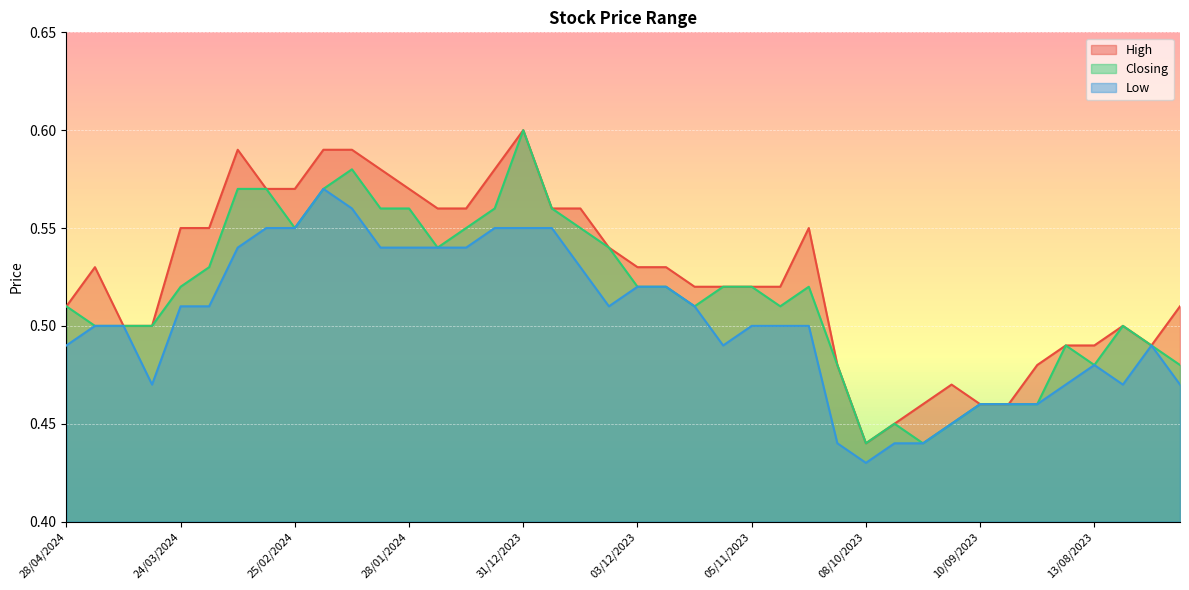

List the series in order of their overall mean, highest first.

High, Closing, Low